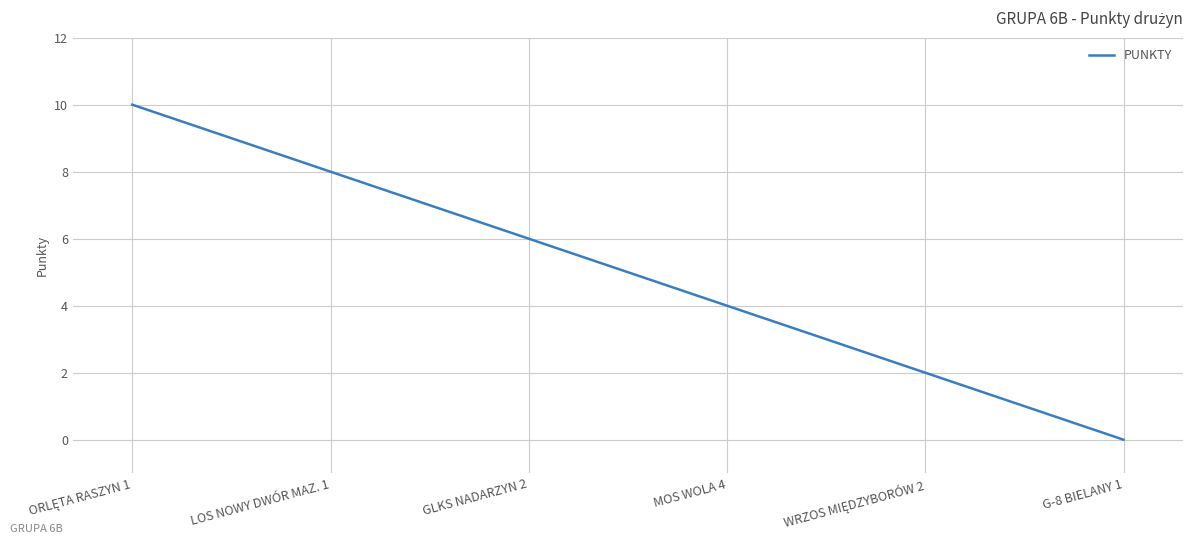

What is the sum of all values?

30